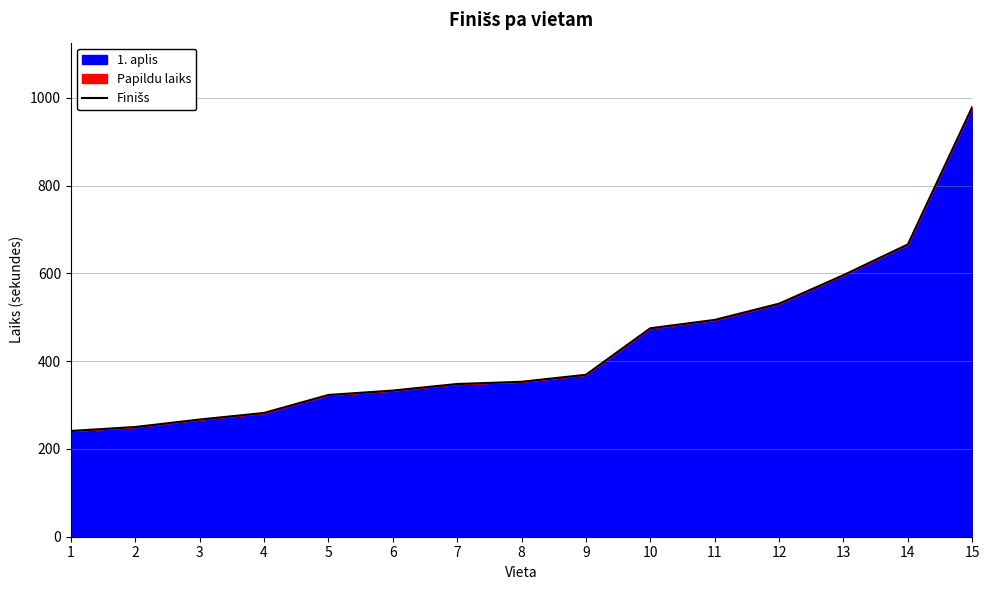

List the labels in order of value, largest first.

15, 14, 13, 12, 11, 10, 9, 8, 7, 6, 5, 4, 3, 2, 1